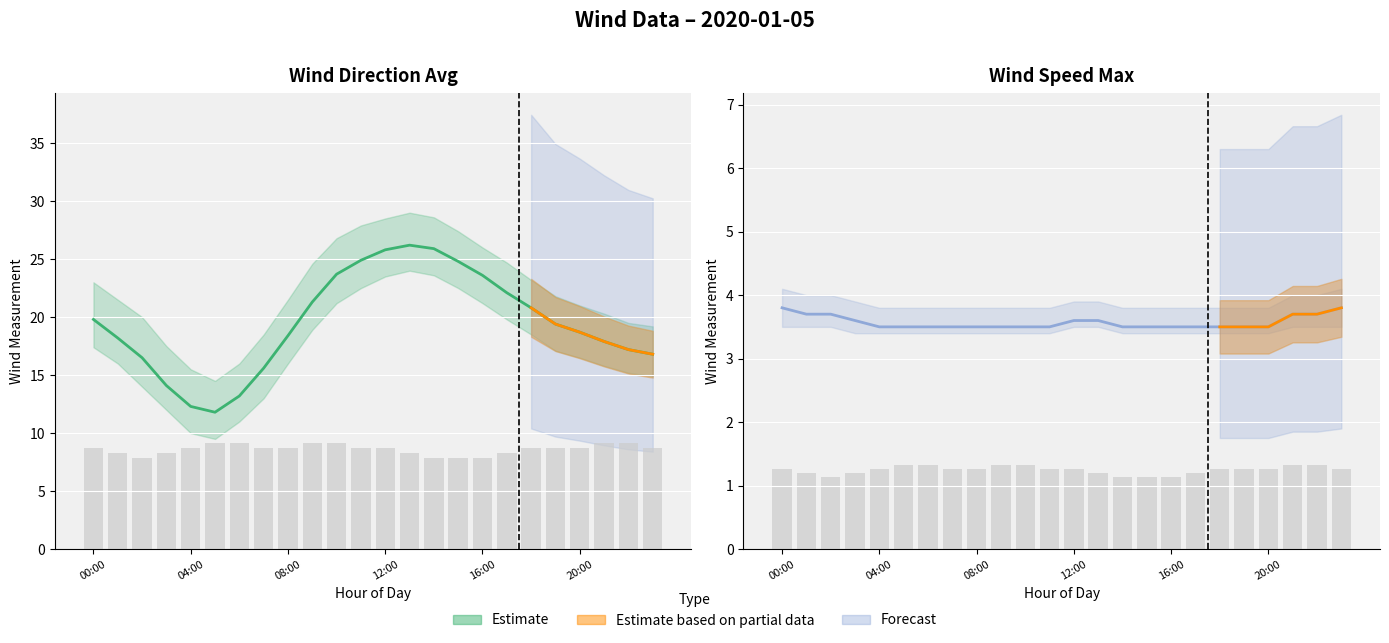

Reading left to right, what are all the values shown in this chart?

Estimate: 19.8	18.2	16.5	14.1	12.3	11.8	13.2	15.6	18.4	21.3	23.7	24.9	25.8	26.2	25.9	24.8	23.6	22.1	20.8	19.4	18.7	17.9	17.2	16.8
wind_spd_avg: 1.3	1.2	1.1	1.2	1.3	1.3	1.3	1.3	1.3	1.3	1.3	1.3	1.3	1.2	1.1	1.1	1.1	1.2	1.3	1.3	1.3	1.3	1.3	1.3
wind_spd_max: 3.8	3.7	3.7	3.6	3.5	3.5	3.5	3.5	3.5	3.5	3.5	3.5	3.6	3.6	3.5	3.5	3.5	3.5	3.5	3.5	3.5	3.7	3.7	3.8